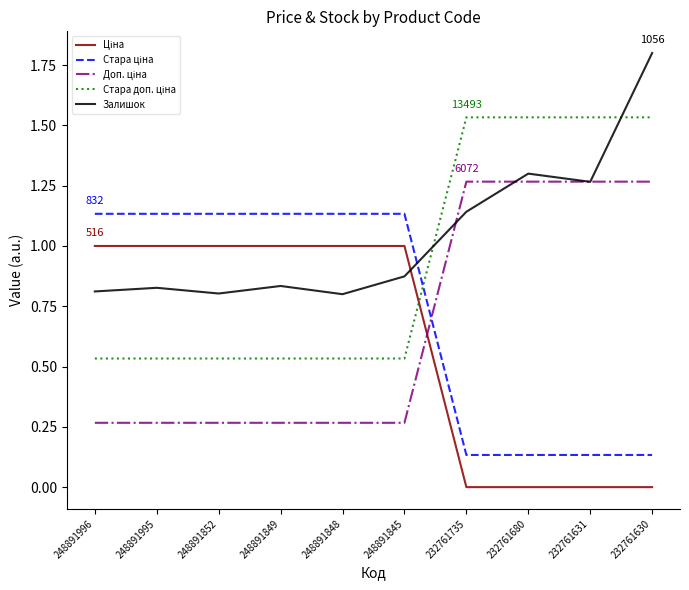

Count the number of categories in the chart.

10